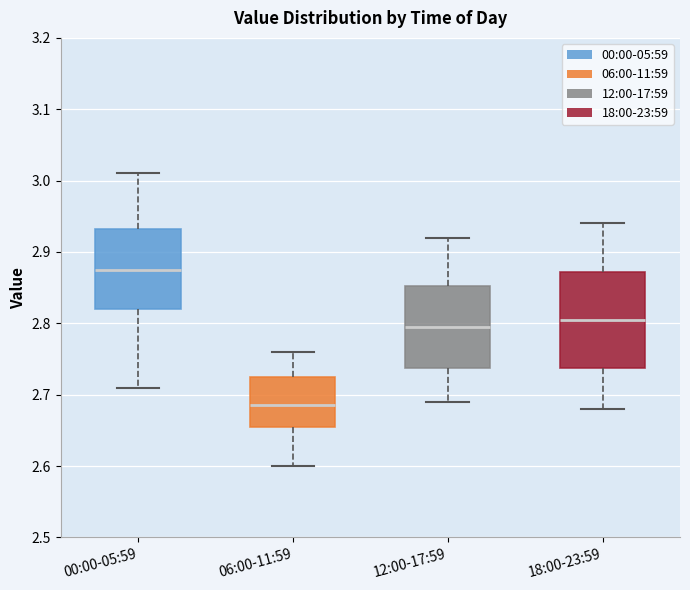

Comparing the boxes themselves (not the whiskers), which one is the tallest?

18:00-23:59